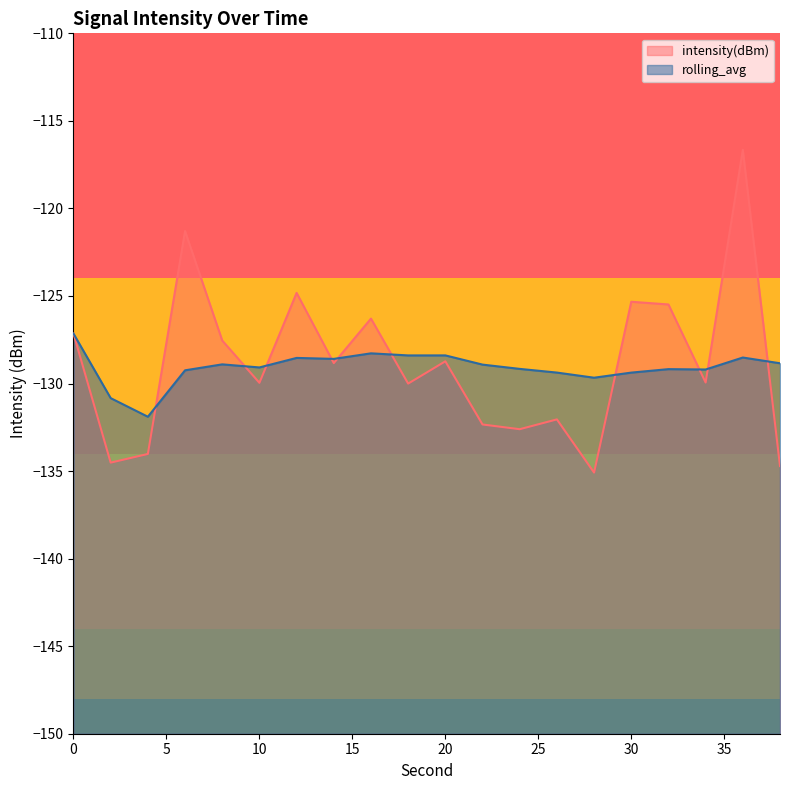

What is the difference between the highest and lowest values at 28?

5.4